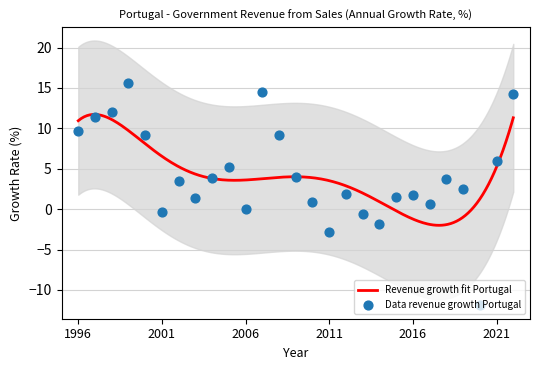

Which has a higher value, 2008 or 2003?

2008